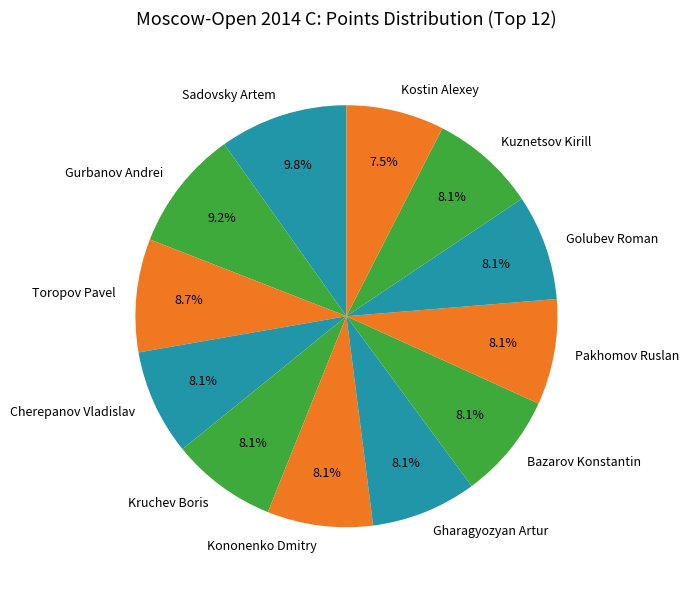

To the nearest percent, what portion does Kruchev Boris represent?

8%